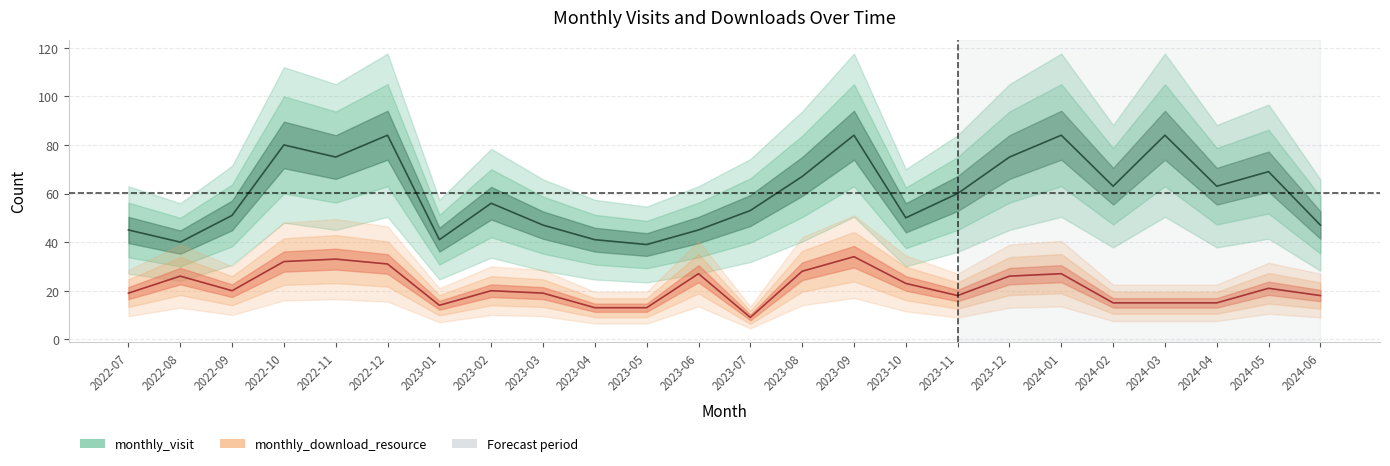

True or false: monthly_visit has more than 2 interior local peaks.

True